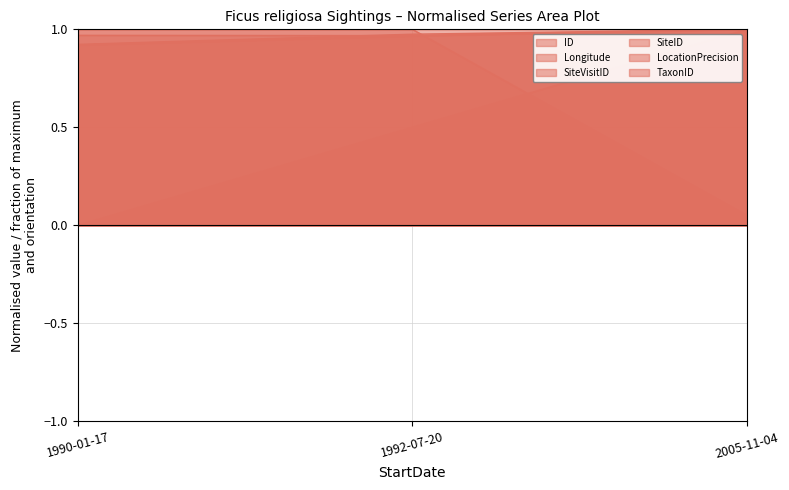

Which series has the largest total across all categories?

TaxonID